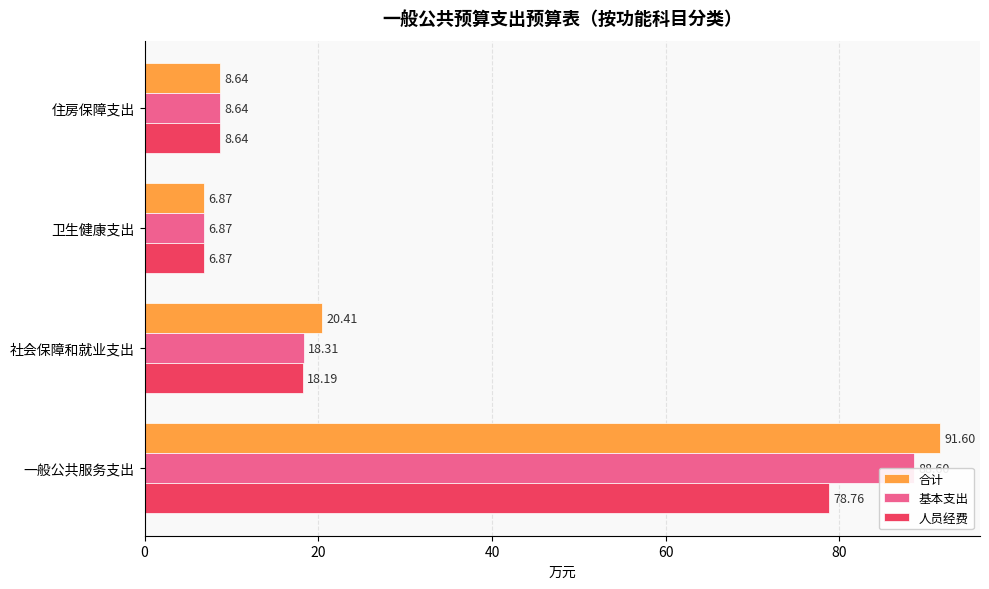

How many values in the 合计 series exceed 20?

2